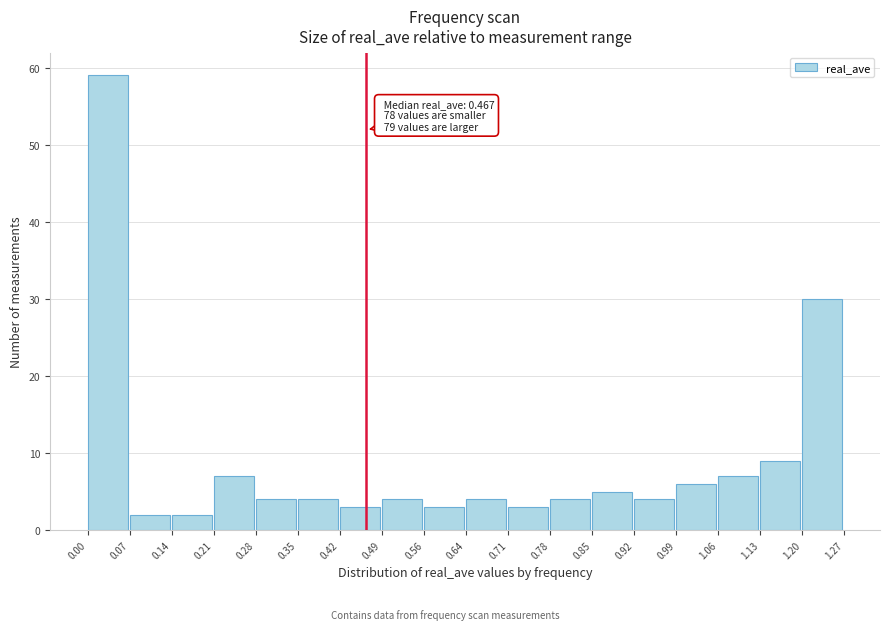

Which range on the x-axis has the tallest bar?

0.00 to 0.07